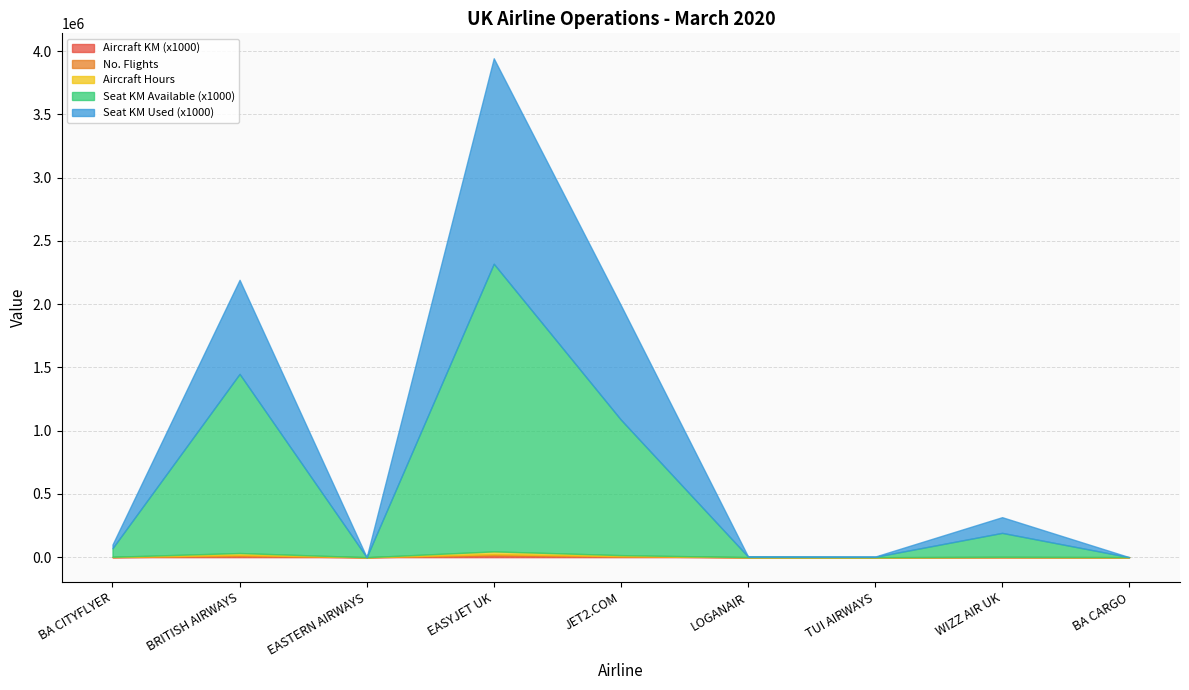

What is the sum of the aircraft_hours values at BA CARGO and JET2.COM?

8816.5